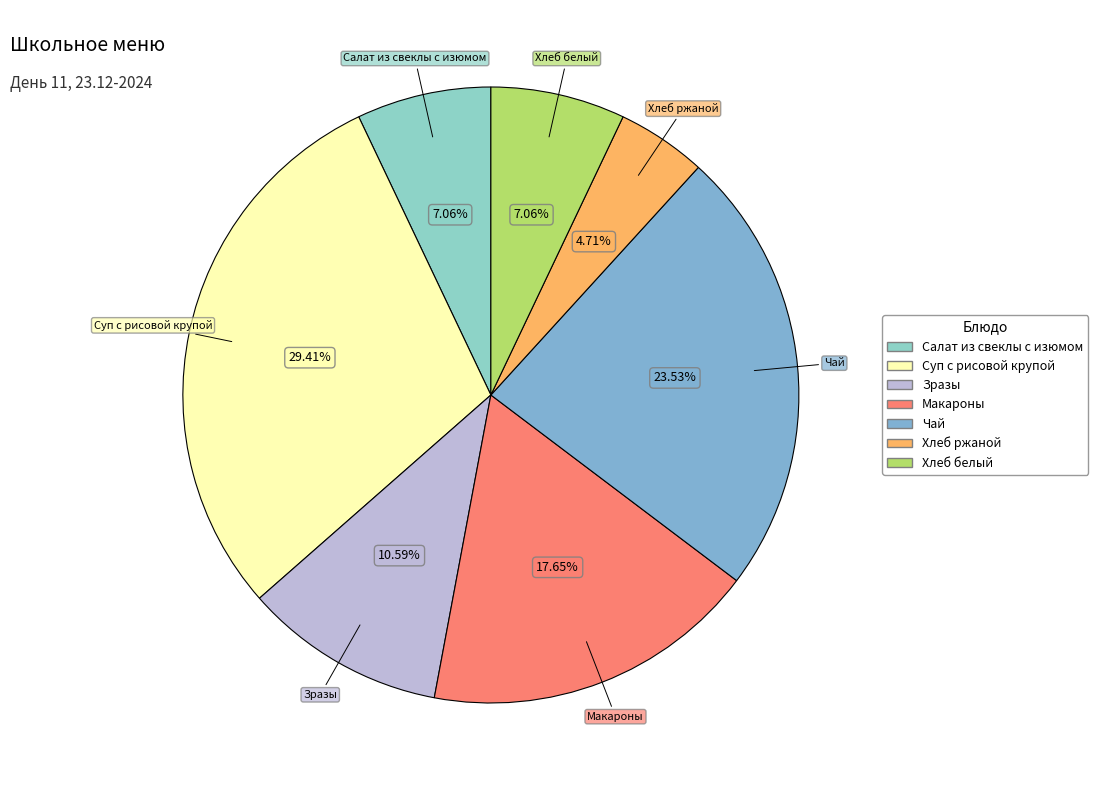

How much of the chart is everything except Макароны?

82.4%